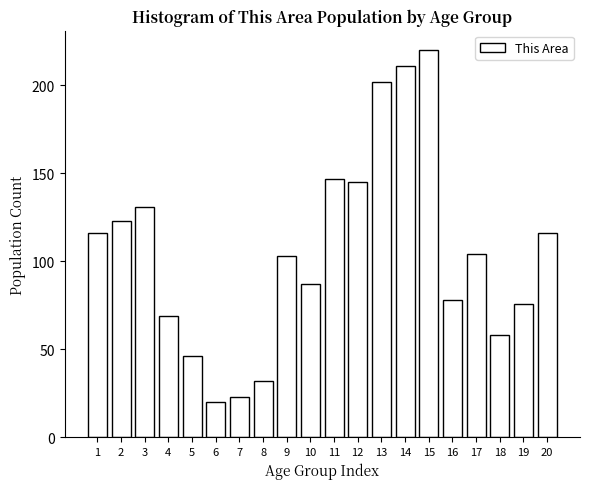

Reading left to right, extract all data points from this chart.

1=116	2=123	3=131	4=69	5=46	6=20	7=23	8=32	9=103	10=87	11=147	12=145	13=202	14=211	15=220	16=78	17=104	18=58	19=76	20=116